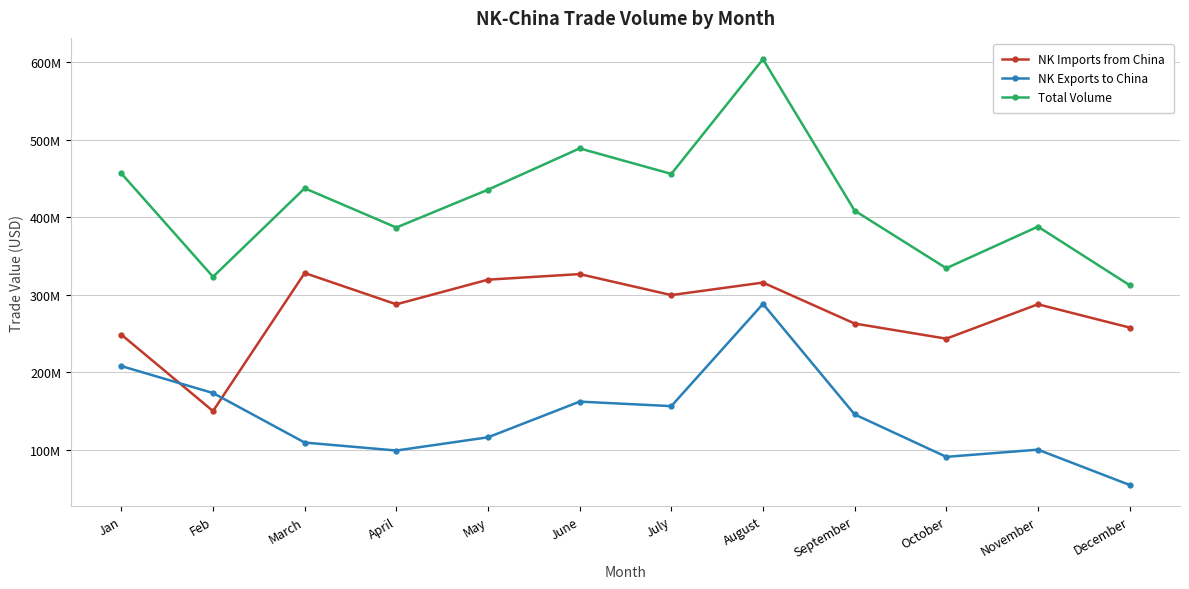

What are all the series names shown in the legend?

NK Imports from China, NK Exports to China, Total Volume